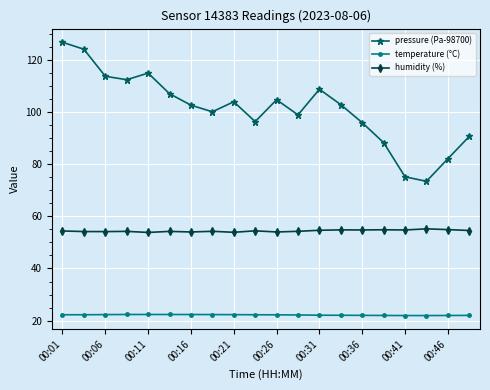

Which series has the largest total across all categories?

pressure (Pa-98700)